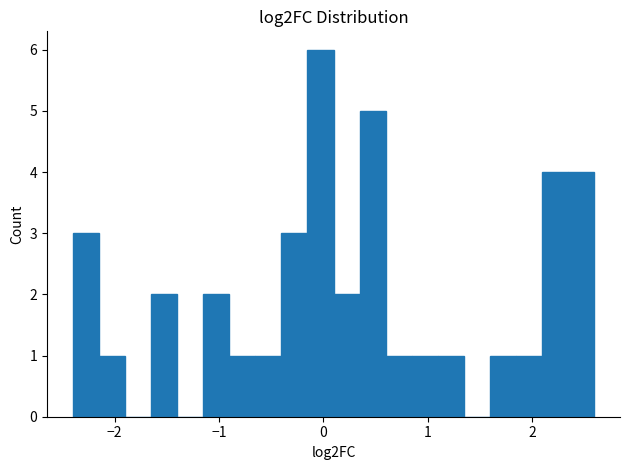

Around what value on the x-axis is the tallest bar? Give the approximate position of its centre, as read against the axis.

0.0